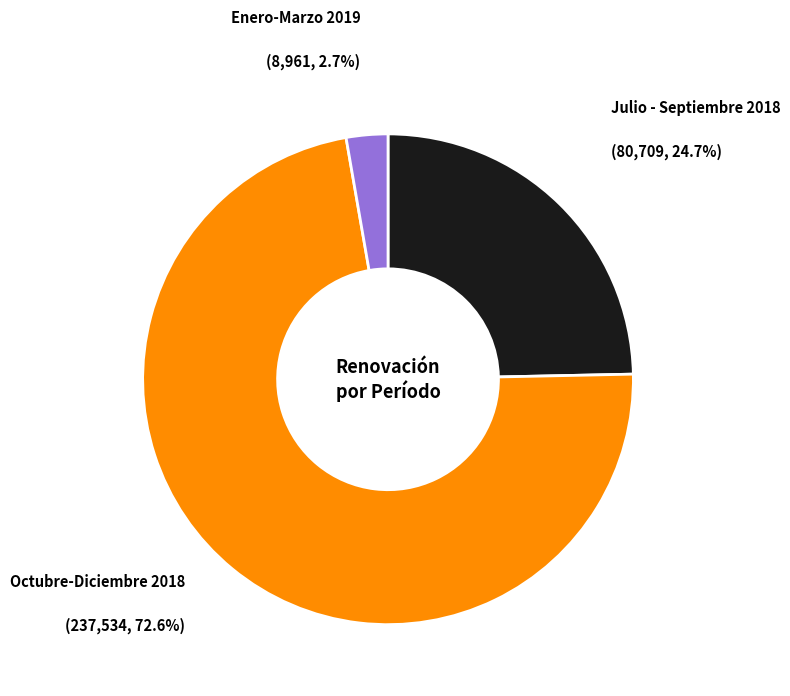

Count the number of slices in the pie.

3